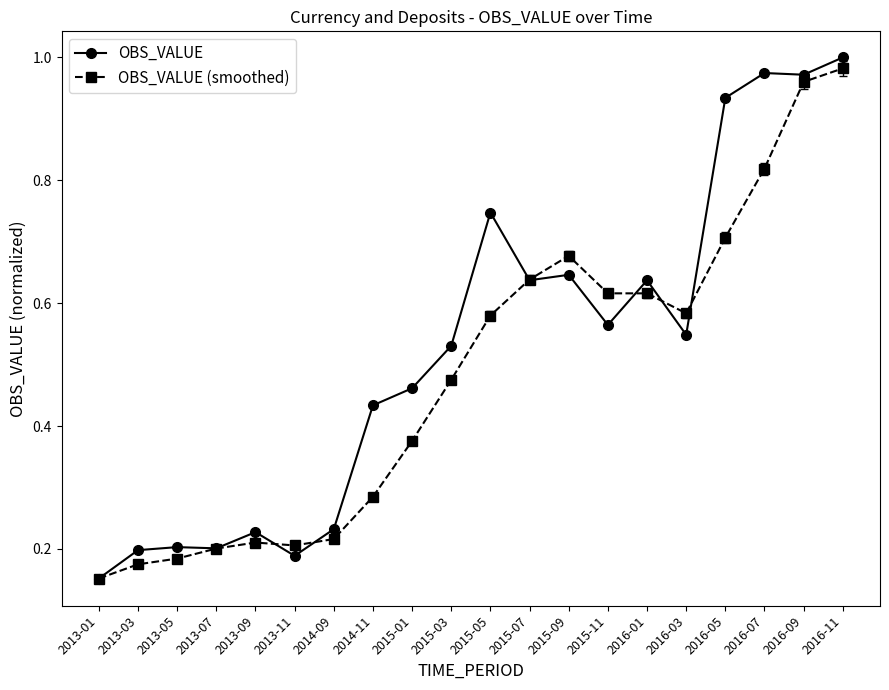

At which label does OBS_VALUE (smoothed) reach its peak?

2016-11